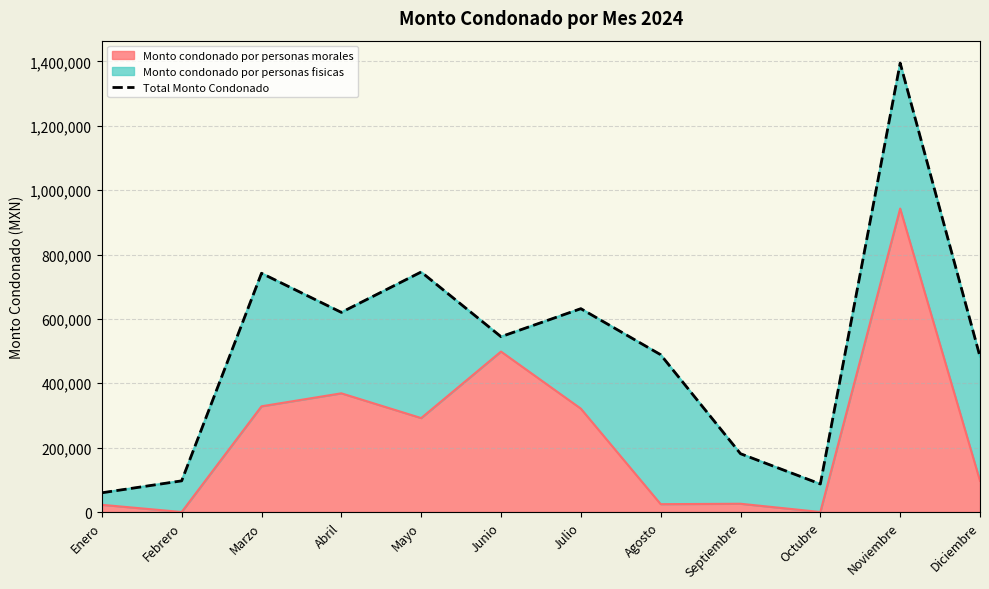

How many lines are shown in the chart?

1